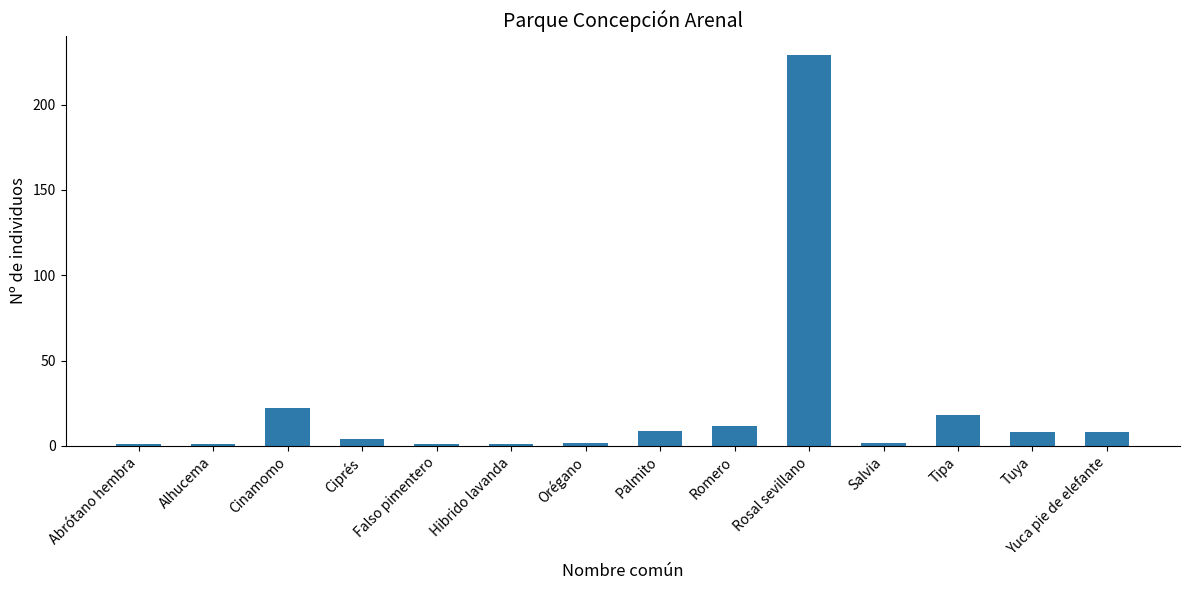

Where does the data first go above 8?

Cinamomo